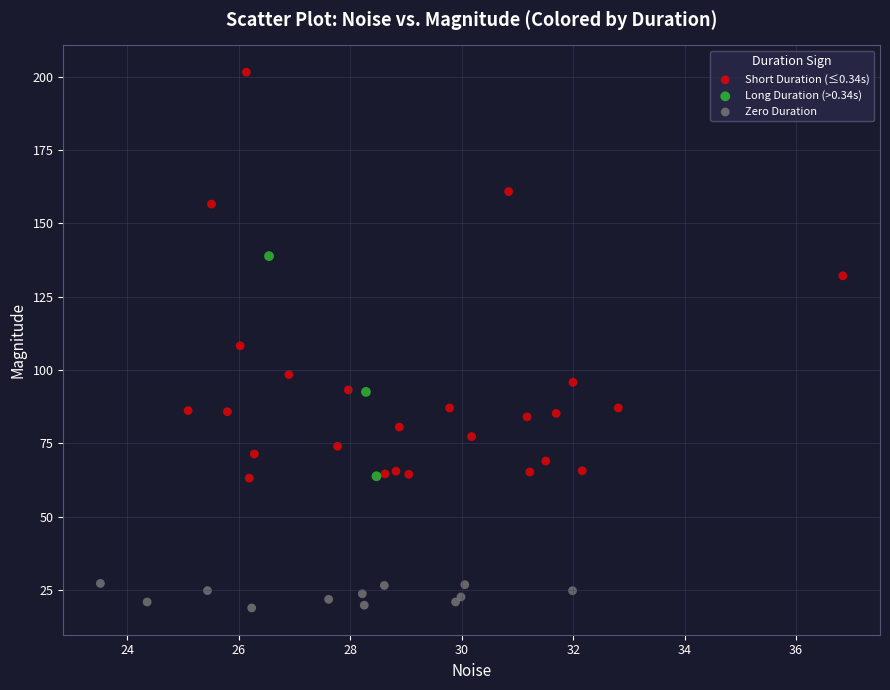

Which series contains the lowest Y value?

Zero Duration